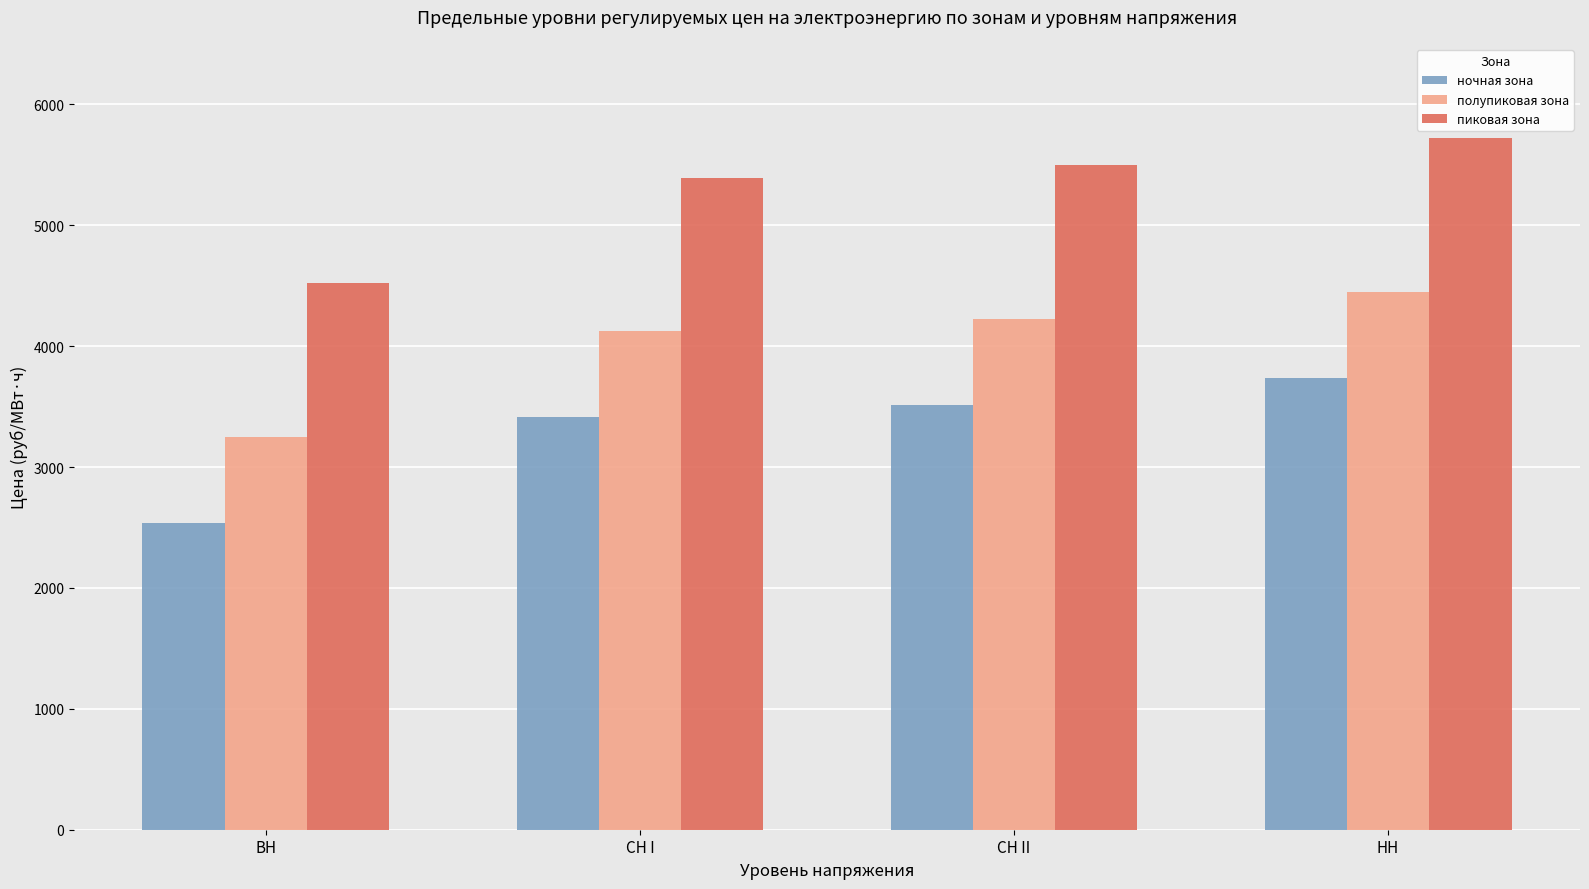

Where does the ночная зона series first go above 3515?

СН II